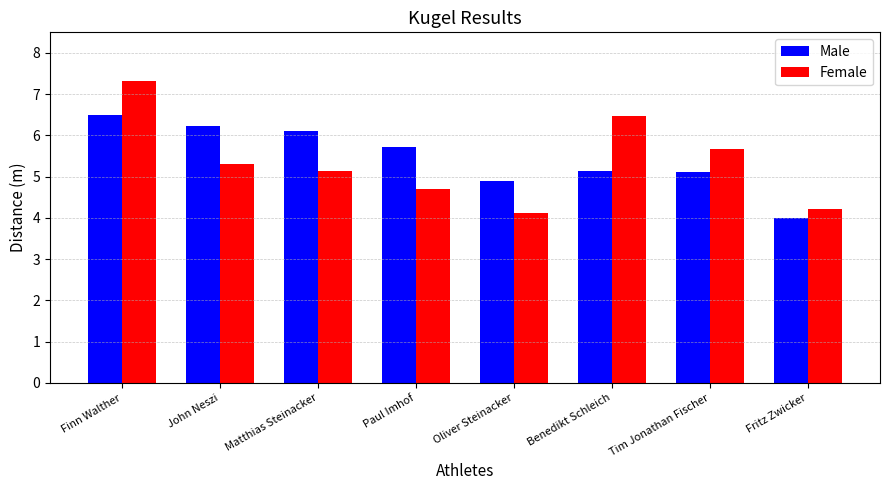

Reading left to right, list all the values displayed in this chart.

Male: Finn Walther=6.5	John Neszi=6.2	Matthias Steinacker=6.1	Paul Imhof=5.7	Oliver Steinacker=4.9	Benedikt Schleich=5.1	Tim Jonathan Fischer=5.1	Fritz Zwicker=4.0
Female: Finn Walther=7.3	John Neszi=5.3	Matthias Steinacker=5.2	Paul Imhof=4.7	Oliver Steinacker=4.1	Benedikt Schleich=6.5	Tim Jonathan Fischer=5.7	Fritz Zwicker=4.2